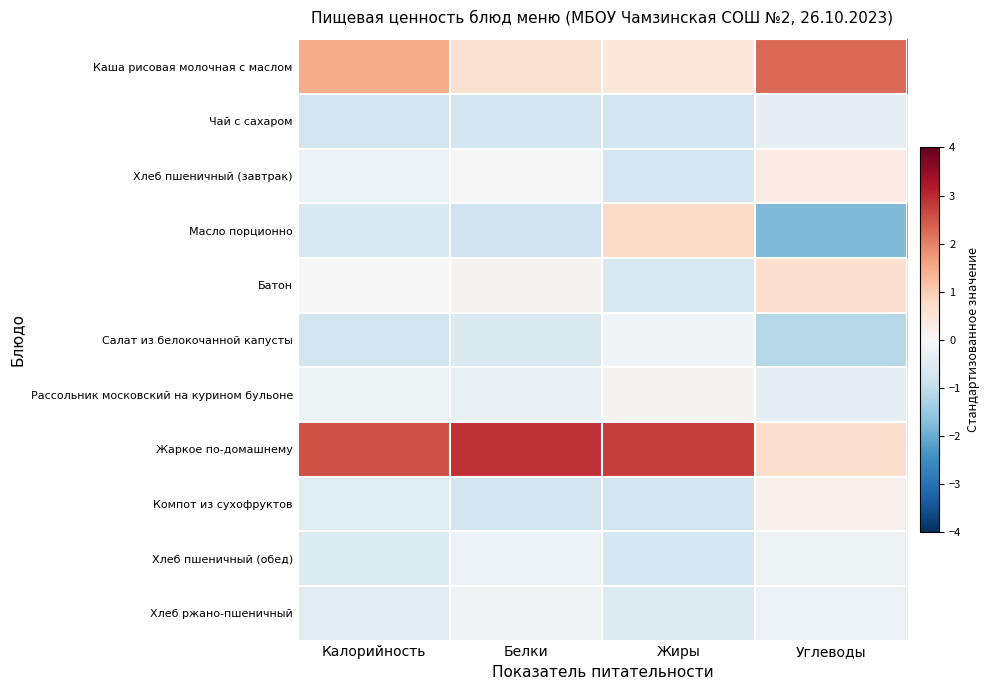

What is the difference between the highest and lowest values at Жиры?

3.5